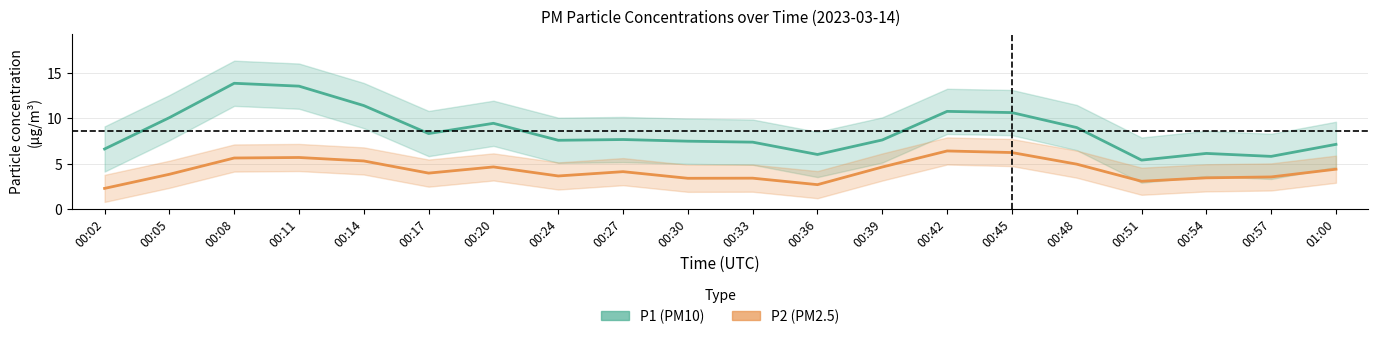

Is this an area chart (filled region under the line)?

No